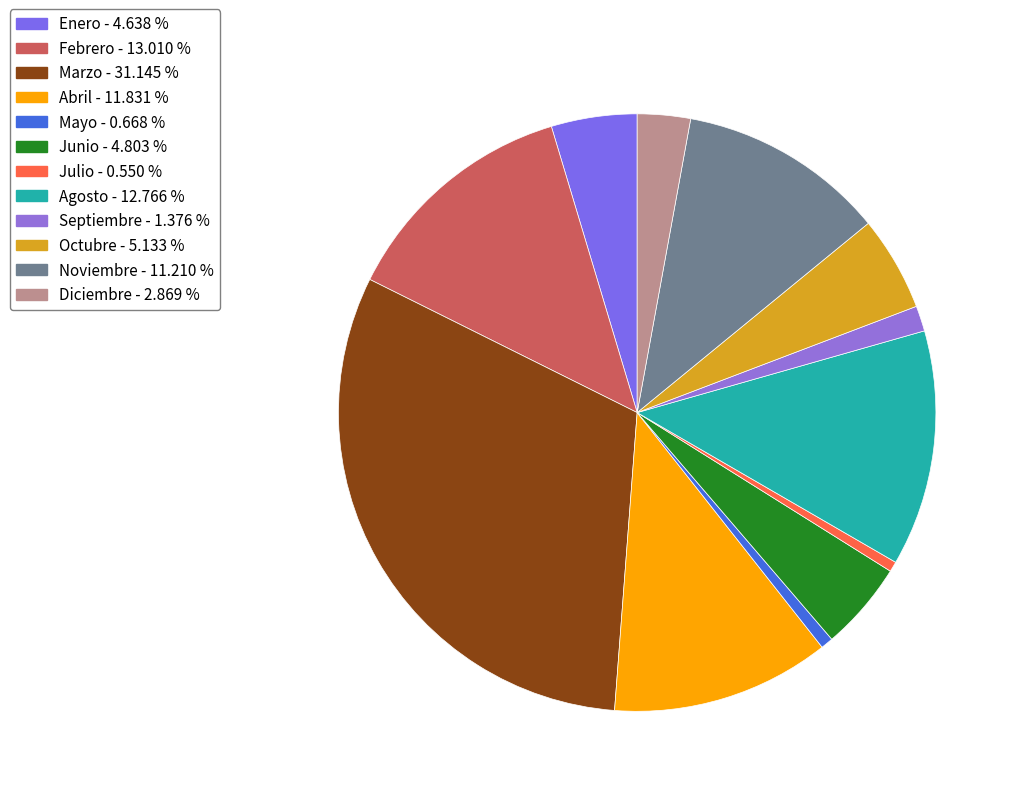

Rank the categories by value from highest to lowest.

Marzo, Febrero, Agosto, Abril, Noviembre, Octubre, Junio, Enero, Diciembre, Septiembre, Mayo, Julio